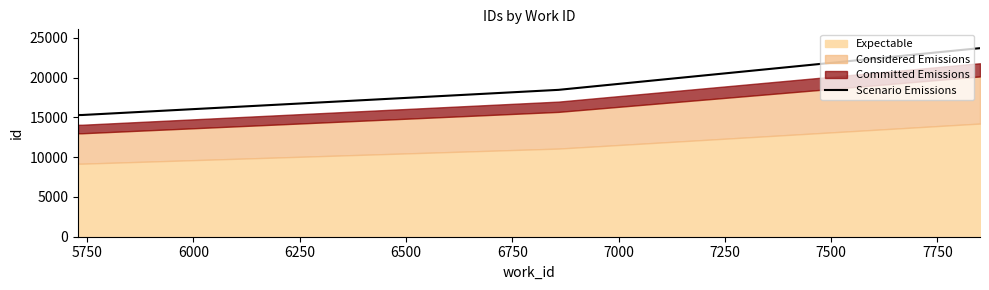

What is the minimum value for Scenario Emissions?

15286.0